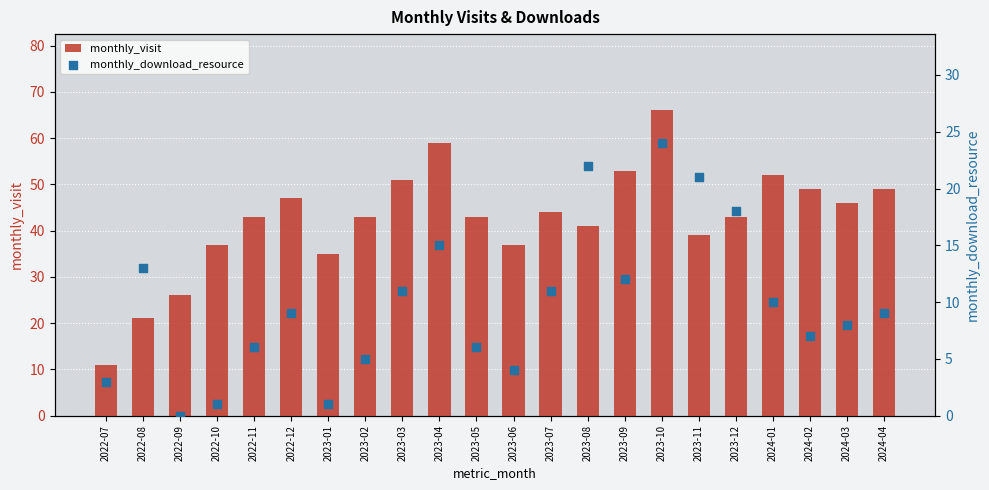

What is the total value across all series at 2024-04?

58